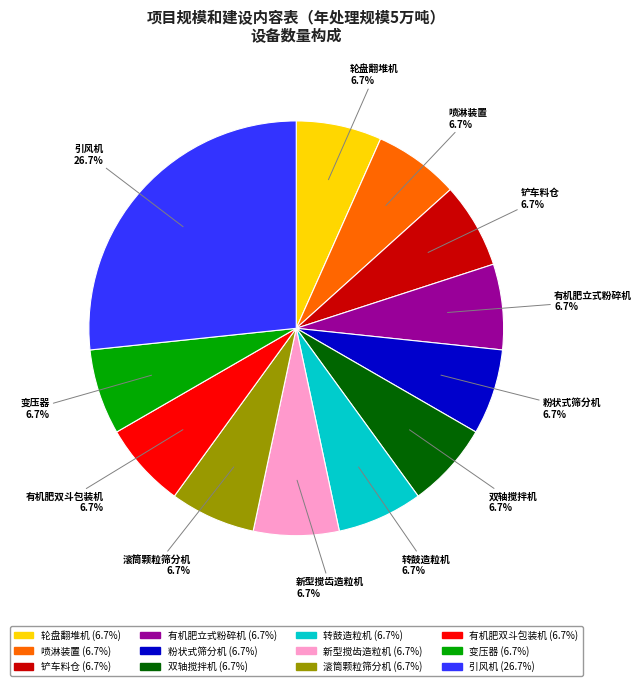

Is there any slice that represents more than half of the pie?

No